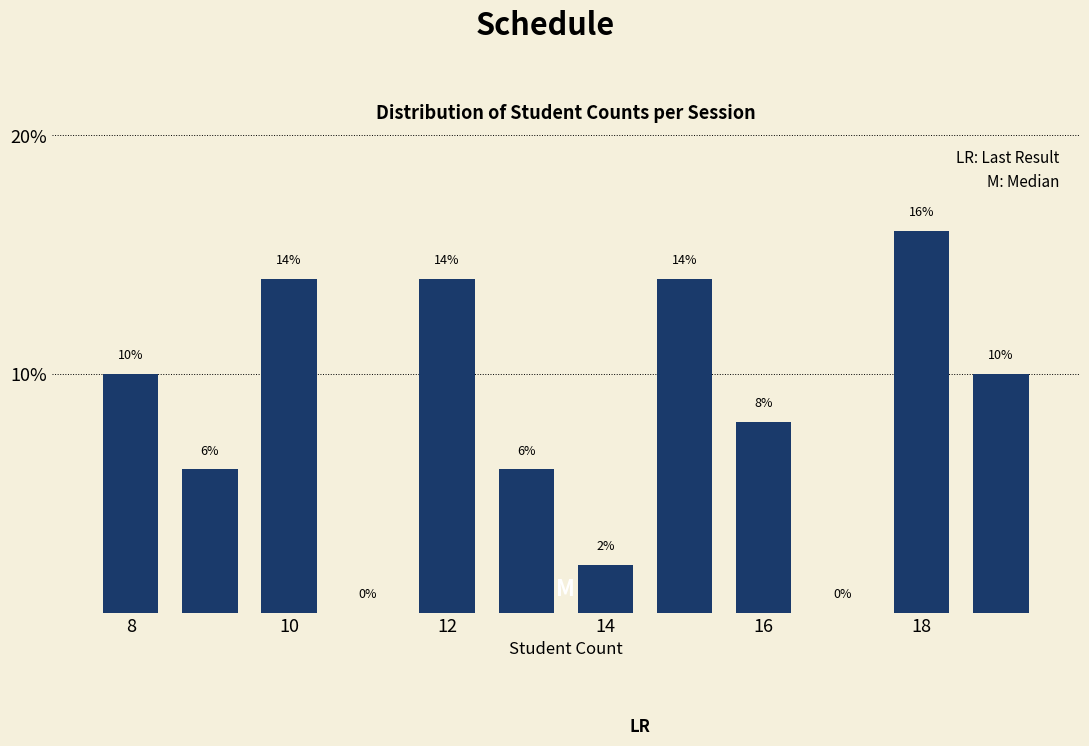

Reading left to right, list every bar in this chart as the range it spans on the x-axis followed by its height. The bar edges are not printed on the chart, so give them approximately, as read against the axis.

7.5 to 8.5: 10
8.5 to 9.5: 6
9.5 to 10.5: 14
10.5 to 11.5: 0
11.5 to 12.5: 14
12.5 to 13.5: 6
13.5 to 14.5: 2
14.5 to 15.5: 14
15.5 to 16.5: 8
16.5 to 17.5: 0
17.5 to 18.5: 16
18.5 to 19.5: 10